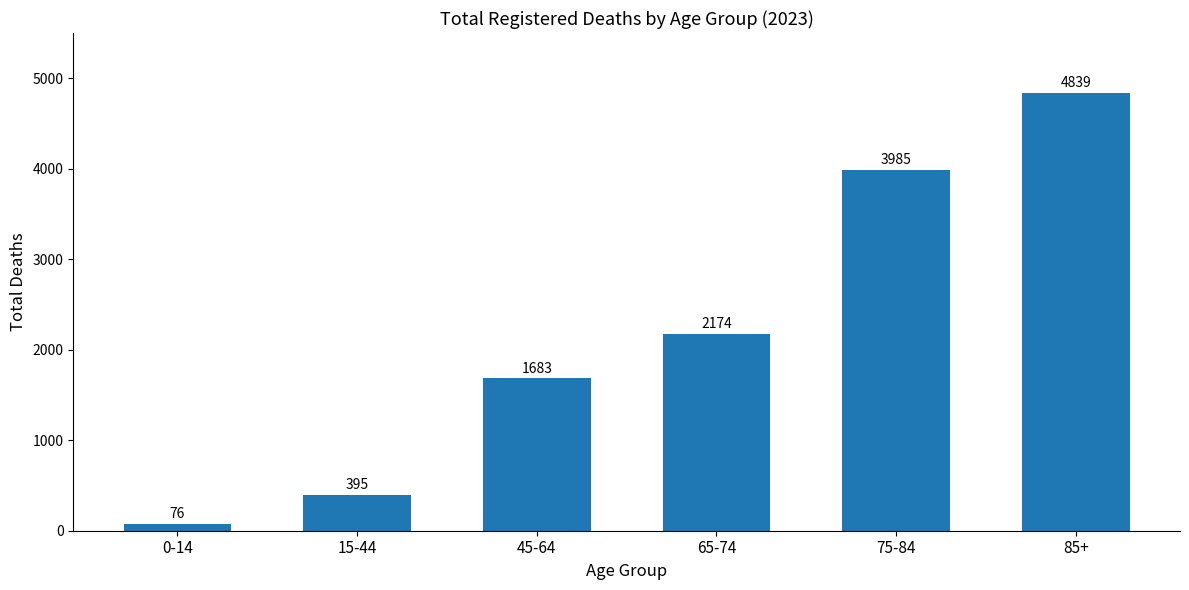

Approximately how many times larger is the value at 85+ compared to 75-84?

1.2